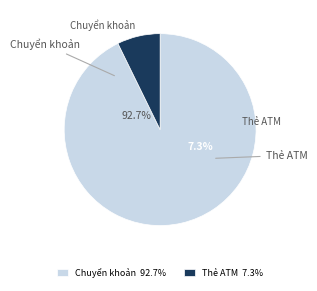

True or false: Nguyễn Linh Đan accounts for 20% of the total.

False